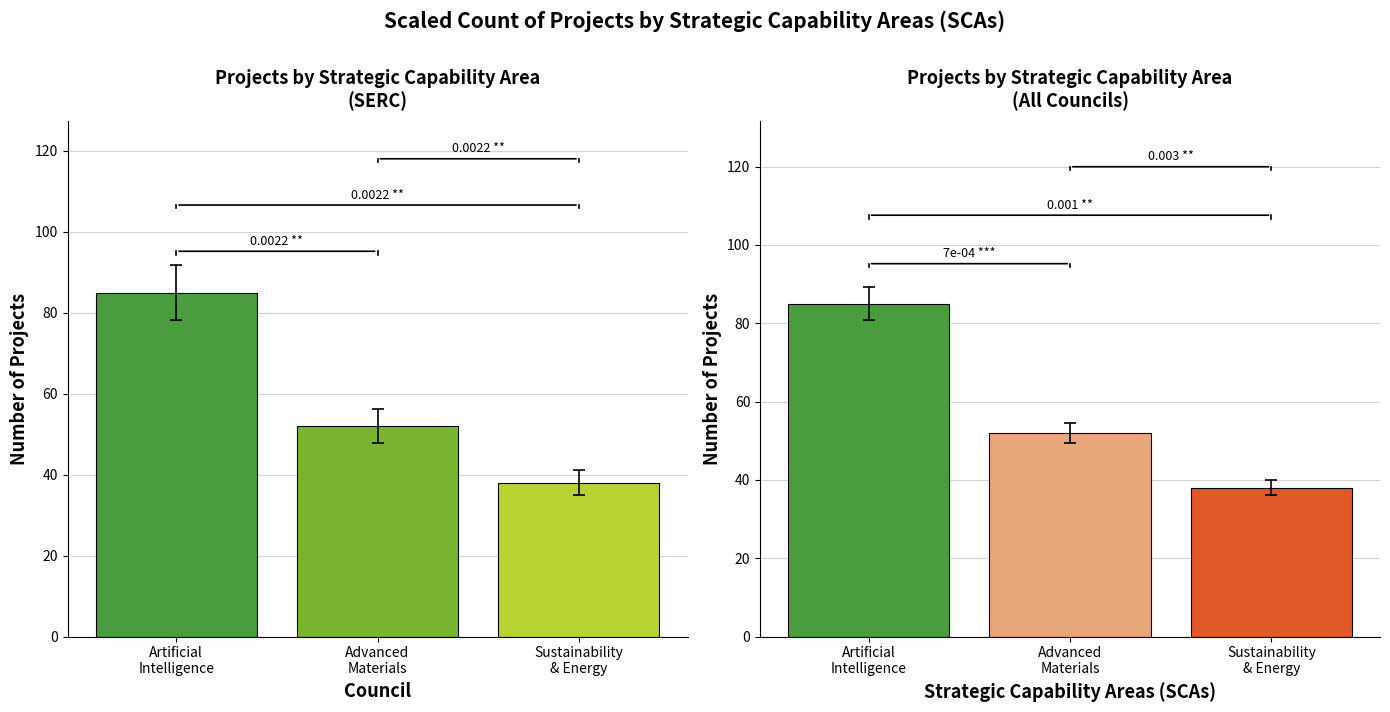

What is the sum of the All Councils values at Artificial
Intelligence and Sustainability
& Energy?

123